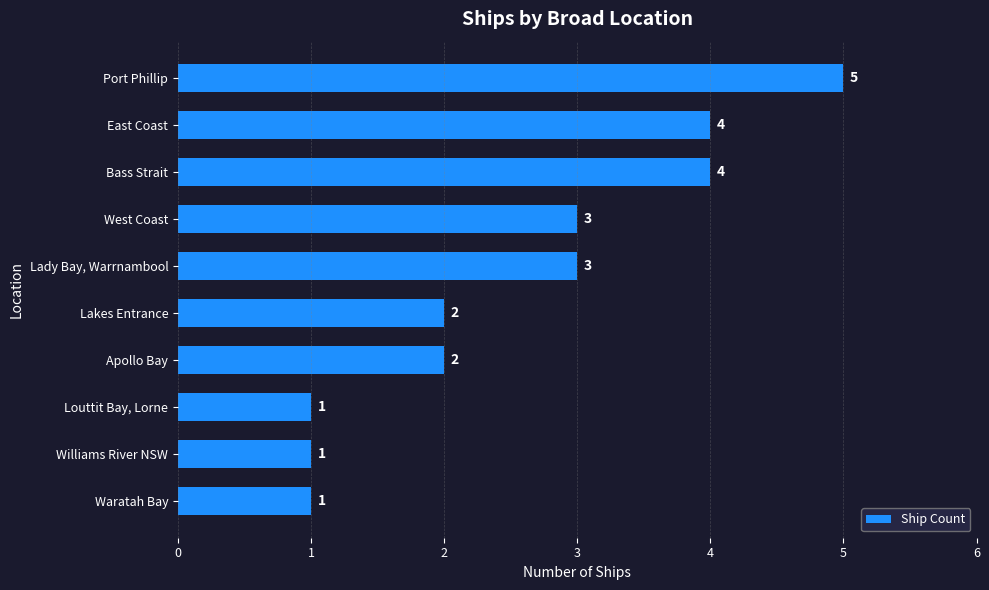

How many bars are there in total?

10